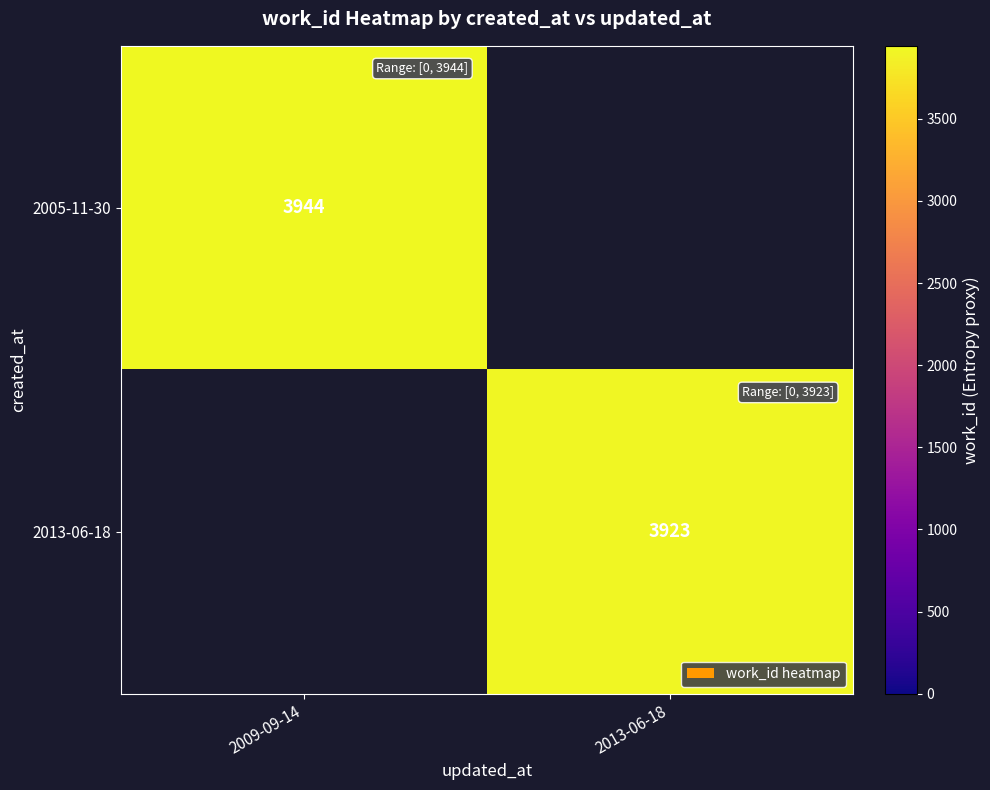

Is it true that 2005-11-30 equals 3944 at 2009-09-14?

True